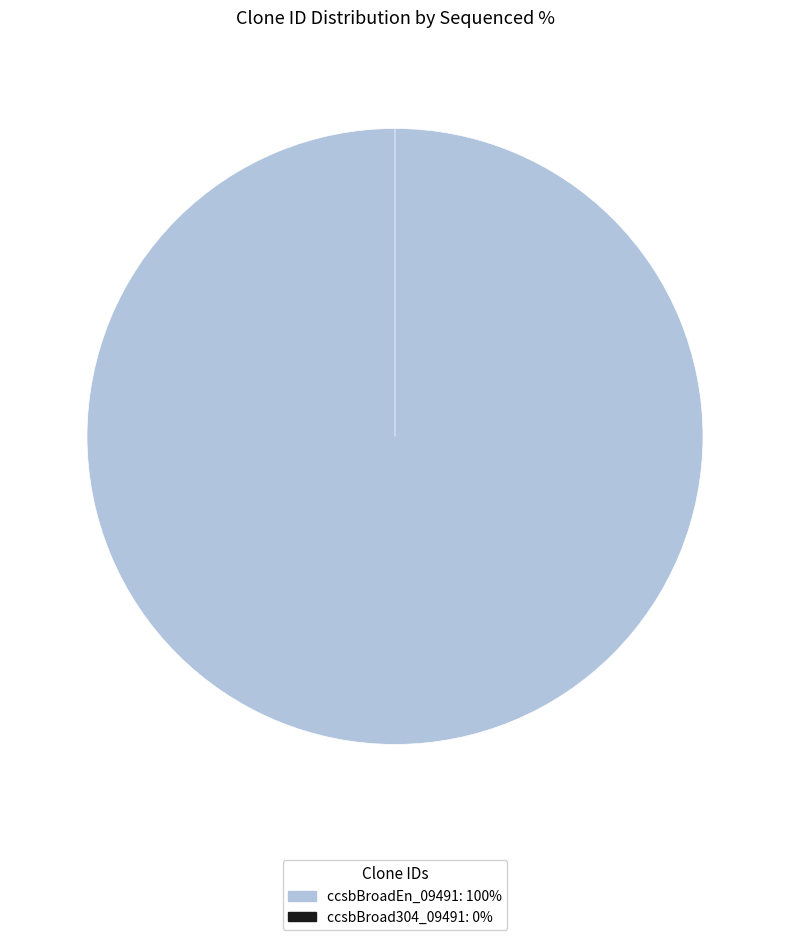

What percentage do ccsbBroad304_09491 and ccsbBroadEn_09491 together represent?

100.0%